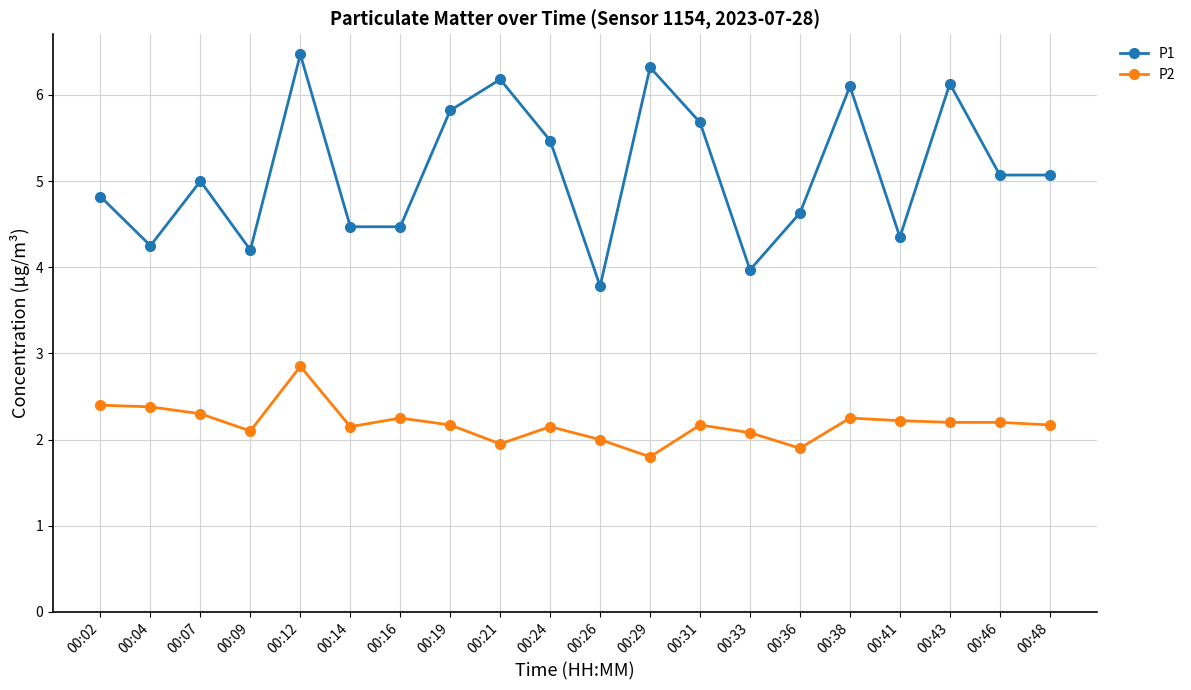

True or false: P2 and P1 intersect in this chart.

False